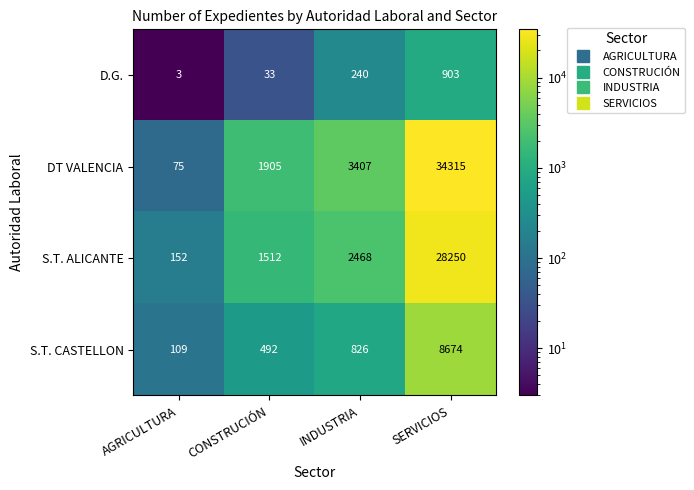

What is the sum of all S.T. ALICANTE values?

32382